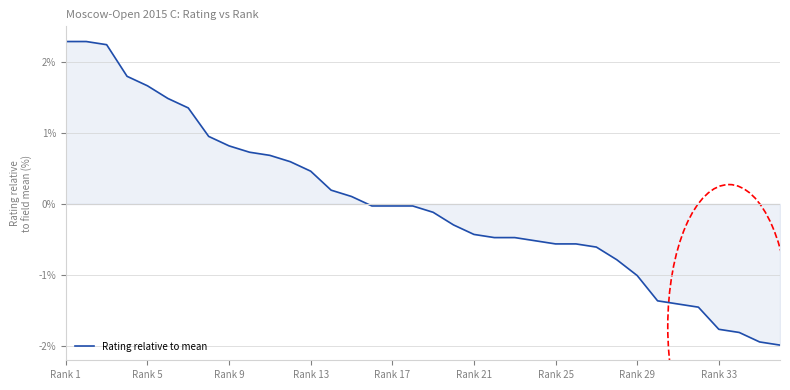

What is the minimum value shown in the chart?

-2.0